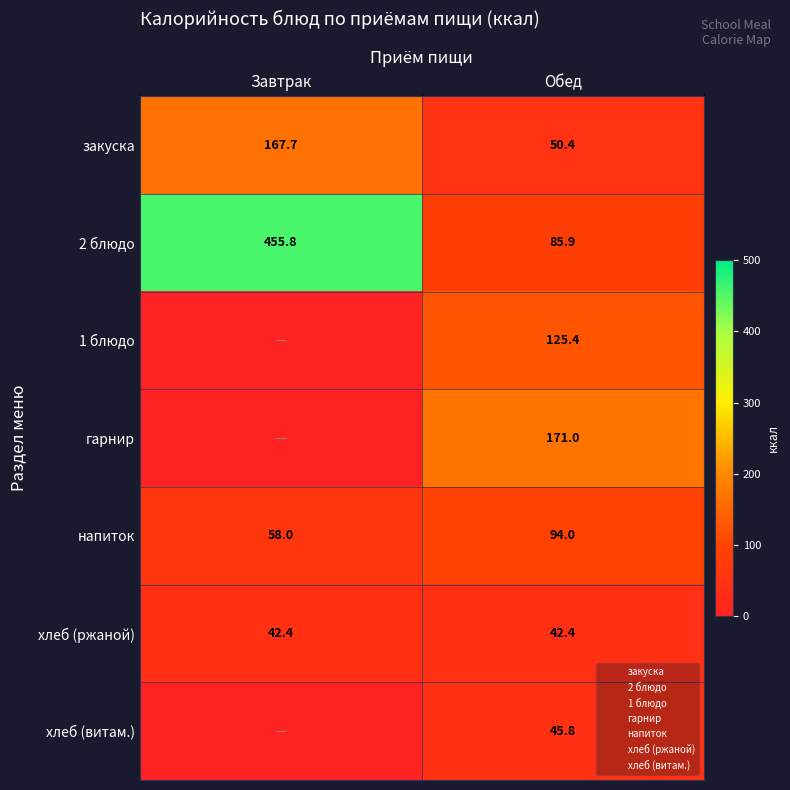

The value of 2 блюдо at Завтрак is 138.4. True or false?

False